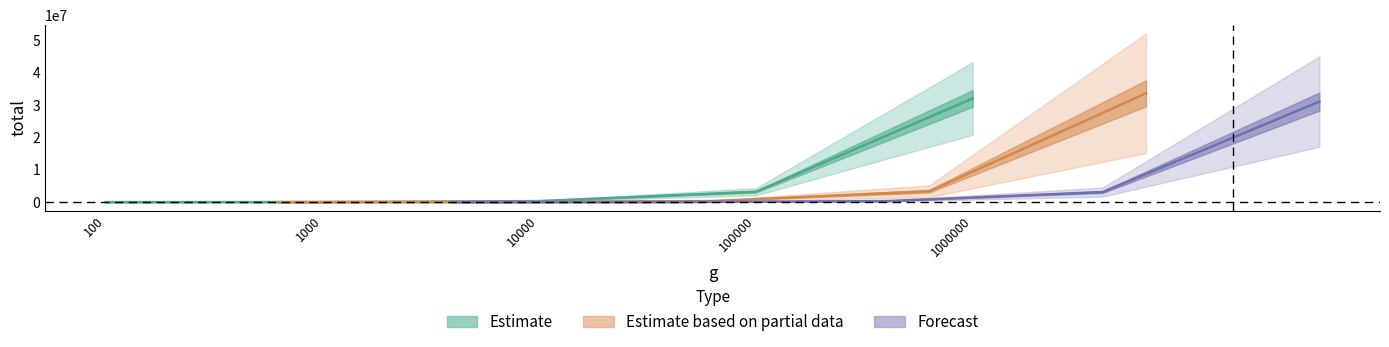

True or false: the data shows 2068 at 100.

False